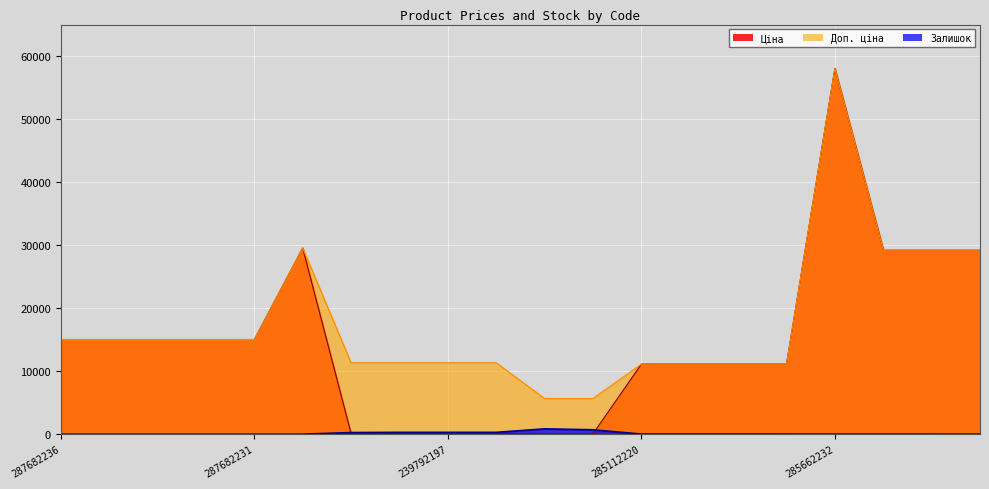

Rank the series by their maximum value, from lowest to highest.

Залишок, Ціна, Доп. ціна